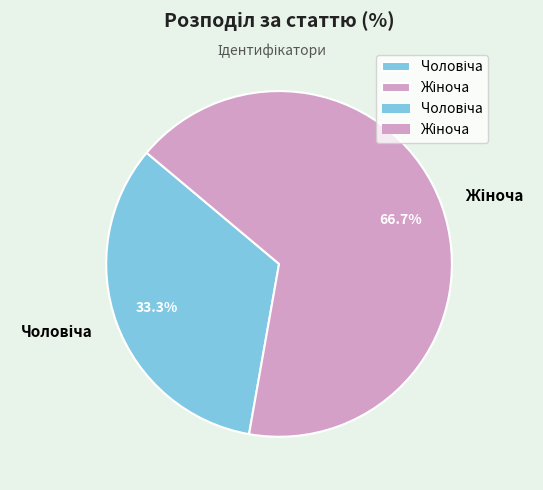

Does any single category account for the majority?

Yes